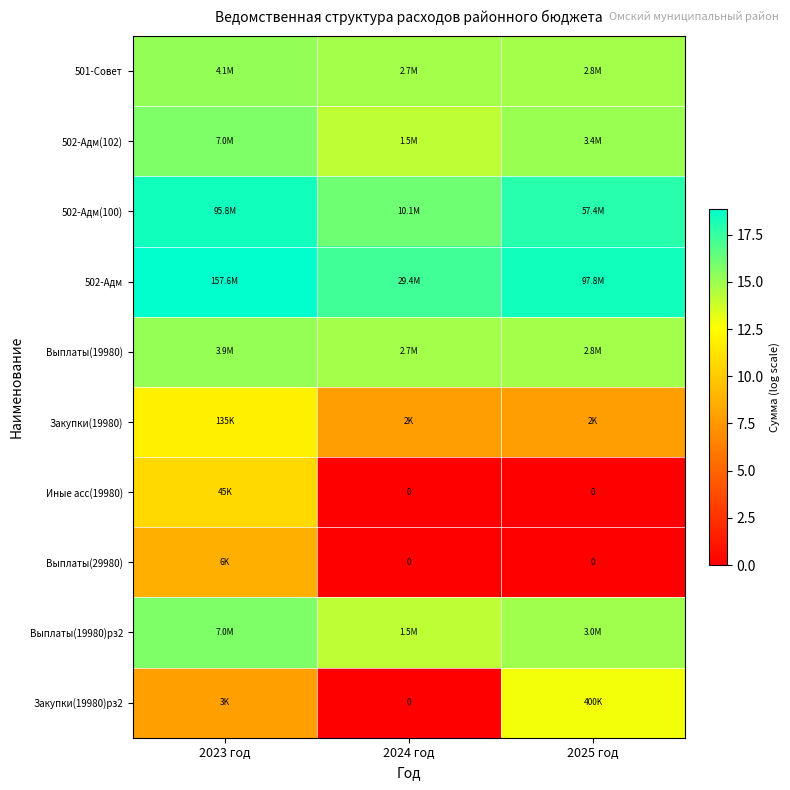

What is the difference between the second highest and minimum values in the 502-Адм(102) series?

0.8